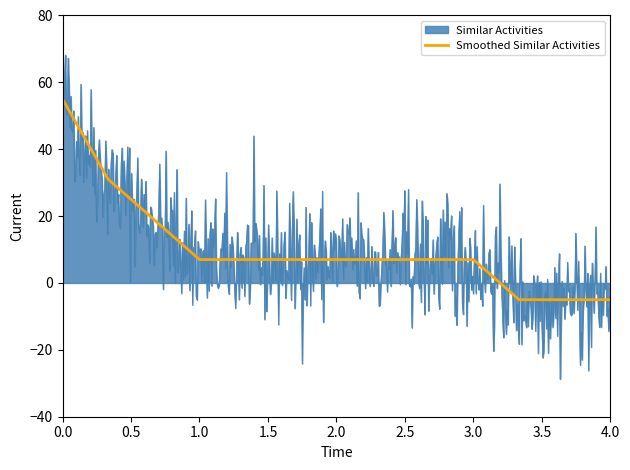

How many data points are above 7?

3